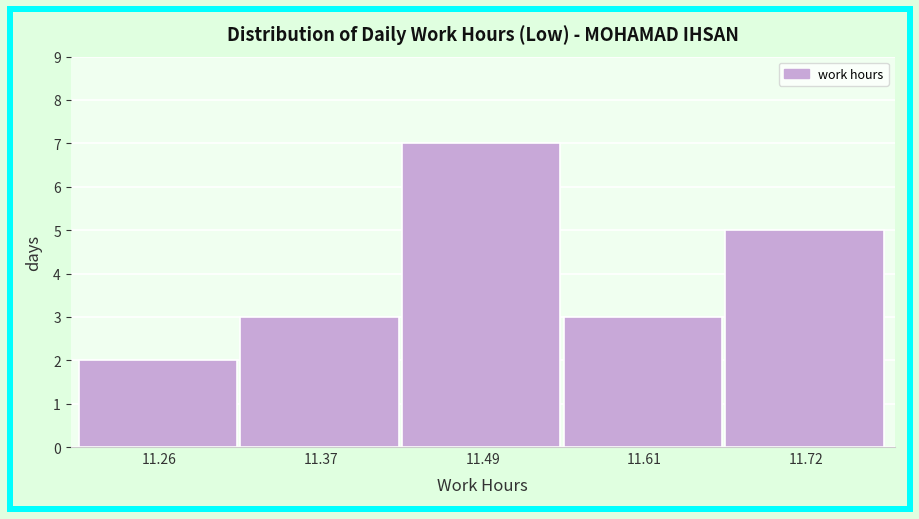

Reading left to right, list every bar in this chart as the range it spans on the x-axis followed by its height. Neither the bar edges nor the heights are printed on the chart, so give them approximately, as read against the axes.

11.200 to 11.316: 2
11.316 to 11.432: 3
11.432 to 11.548: 7
11.548 to 11.664: 3
11.664 to 11.780: 5